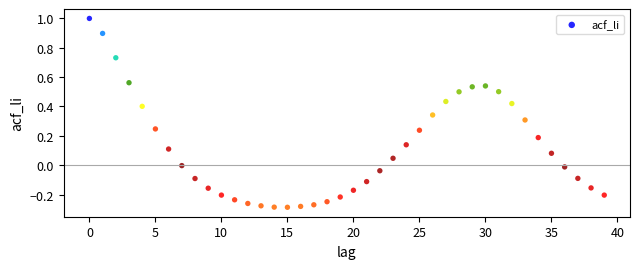

What is the range of Y values (max minus min)?

1.3